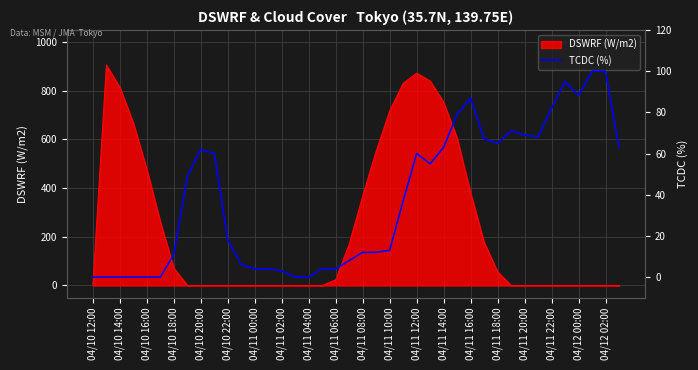

How many points are lower than both their immediate neighbors (excluding endpoints)?

4